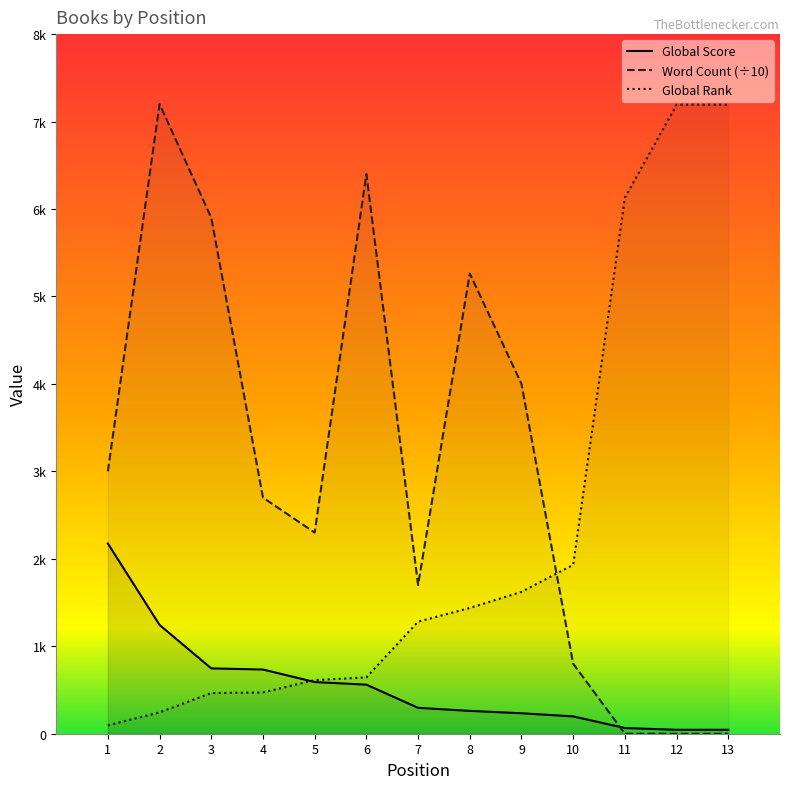

How many values in the Word Count (÷10) series exceed 2700?

6